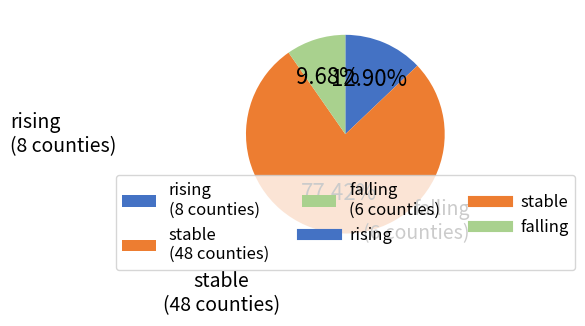

What is the change in value from rising to falling?

-2